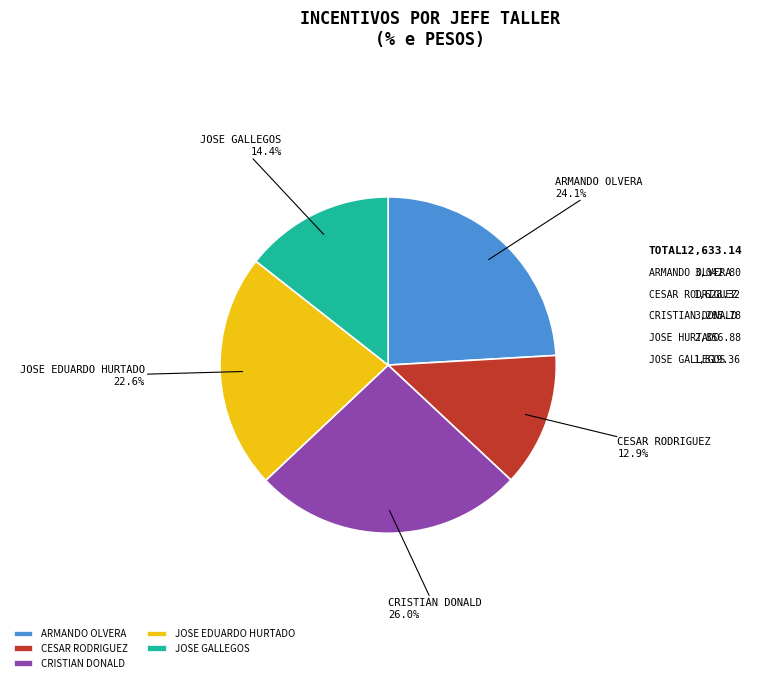

True or false: ARMANDO OLVERA accounts for 11% of the total.

False